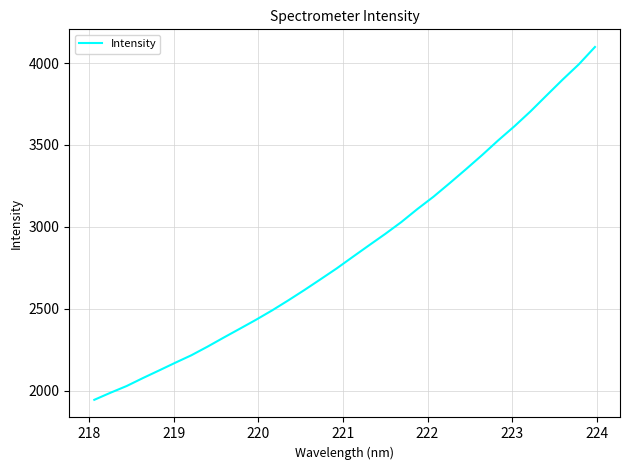

What is the difference between the maximum and minimum values?

2152.8